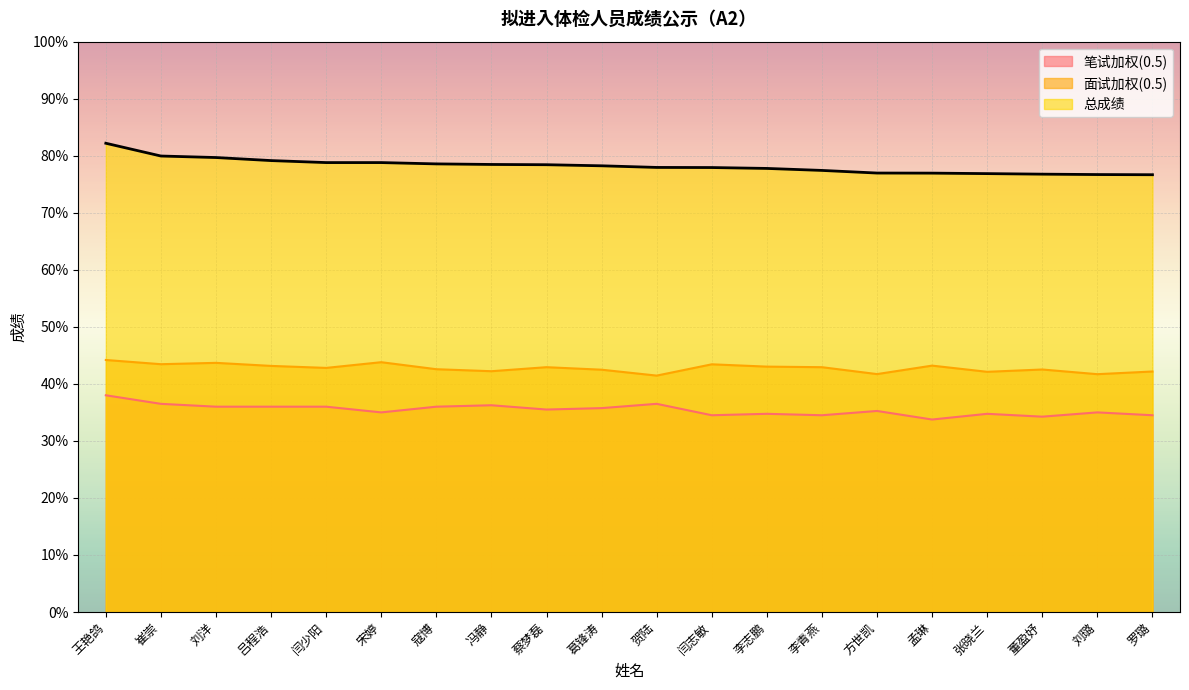

True or false: 笔试加权(0.5) has more than 1 points higher than both neighbors.

True